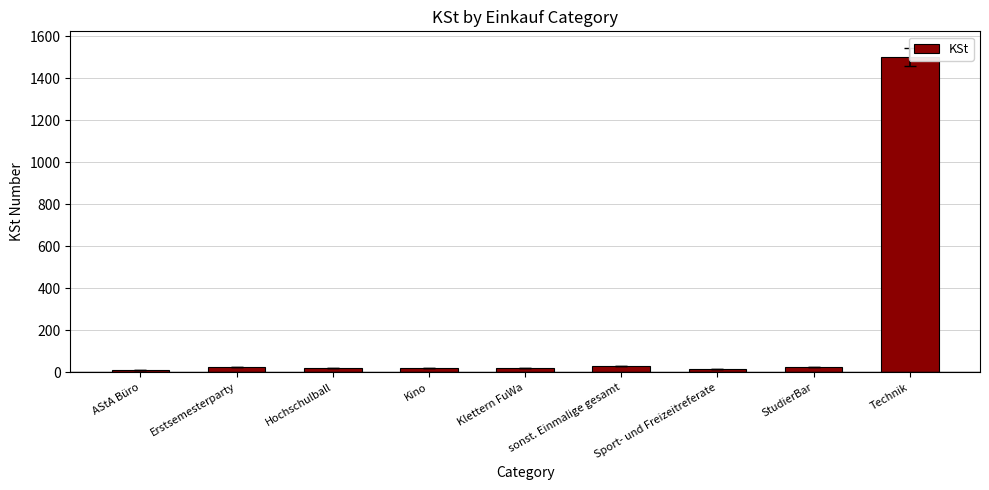

True or false: the data shows 25 at Sport- und Freizeitreferate.

False